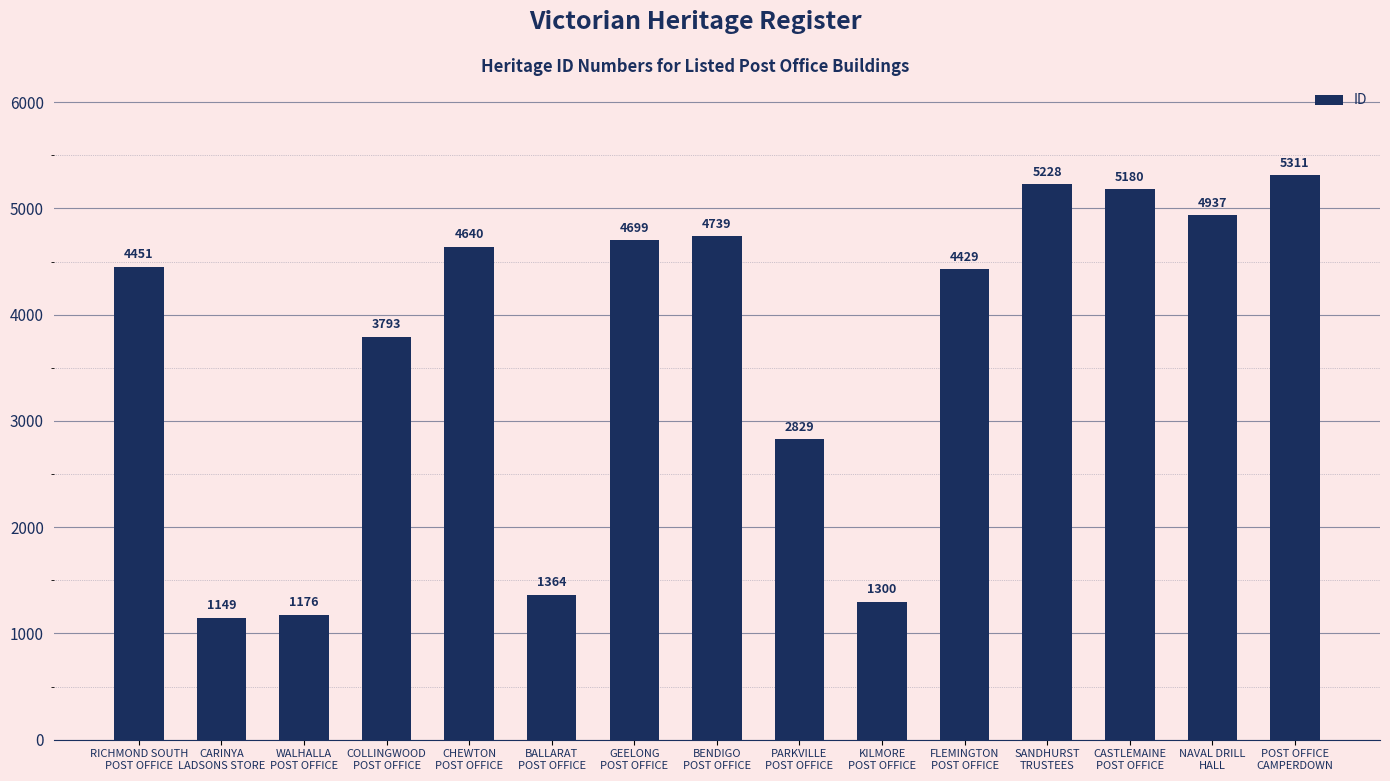

True or false: the data shows 6876 at BENDIGO
POST OFFICE.

False